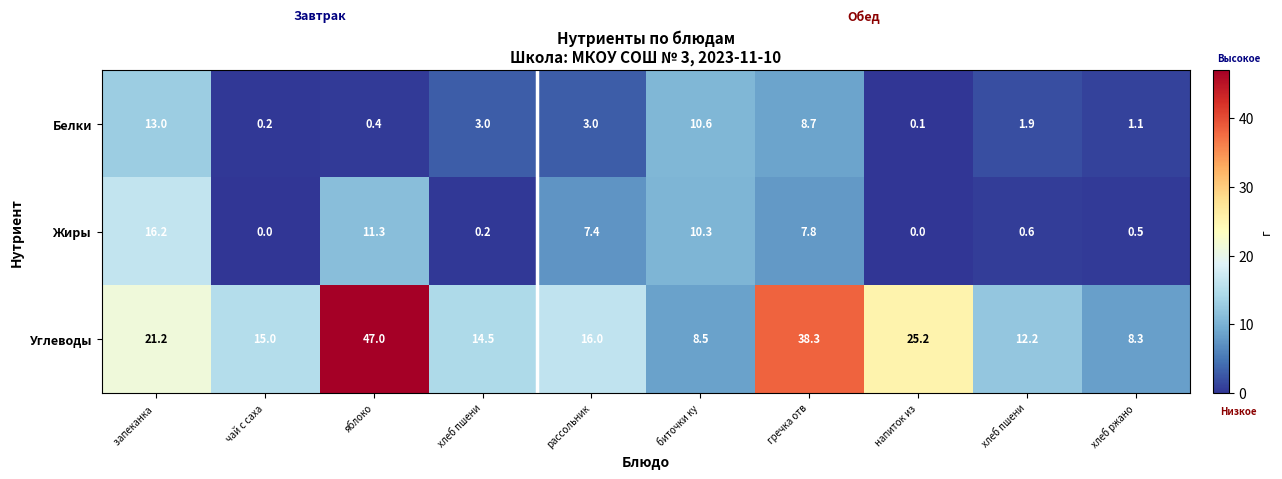

What is the spread (max minus min) of values at яблоко?

46.6